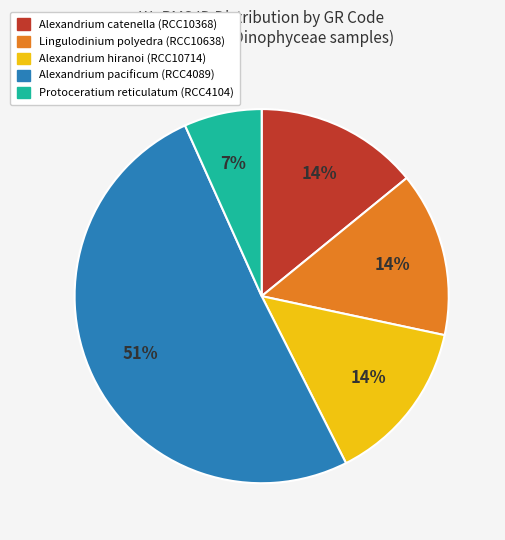

To the nearest percent, what is the difference between the largest and smallest slice percentages?

44%